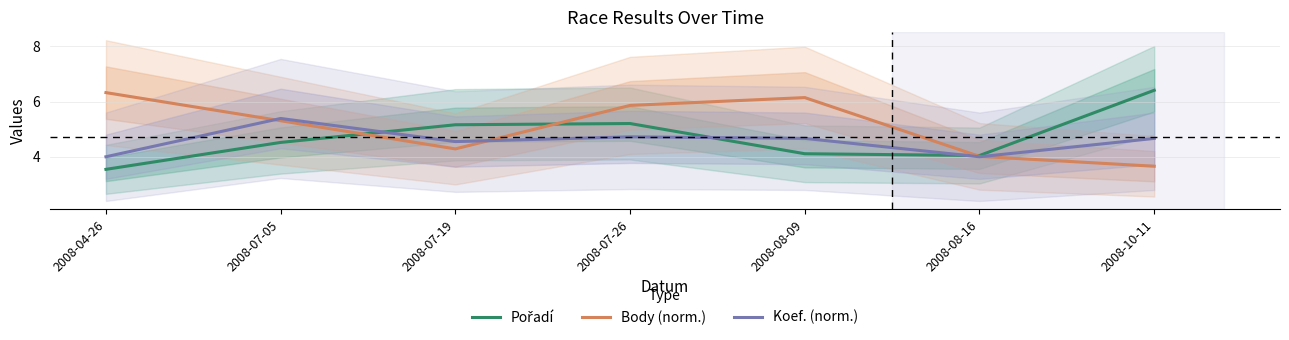

The Body (norm.) series shows 10.0 at 2008-07-26. True or false?

False